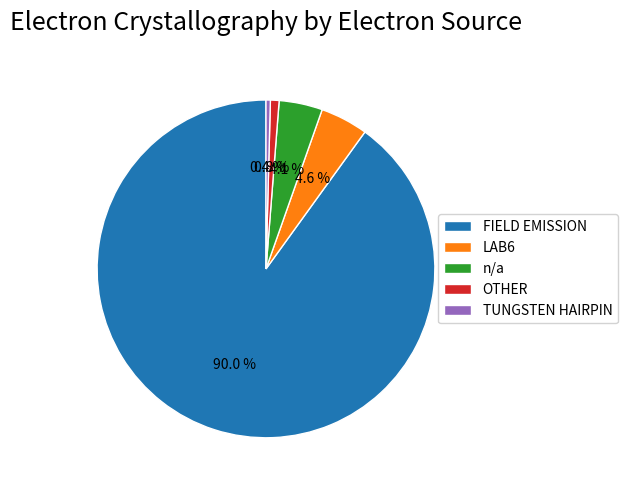

The FIELD EMISSION slice represents 90% of the pie. True or false?

True